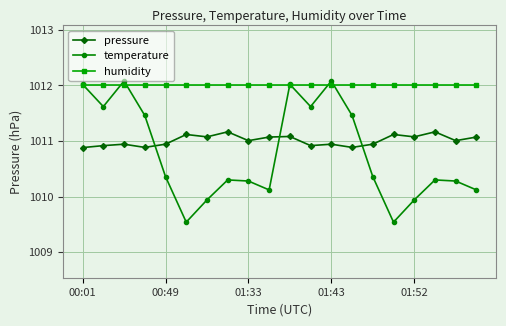

What are all the series names shown in the legend?

pressure, temperature, humidity